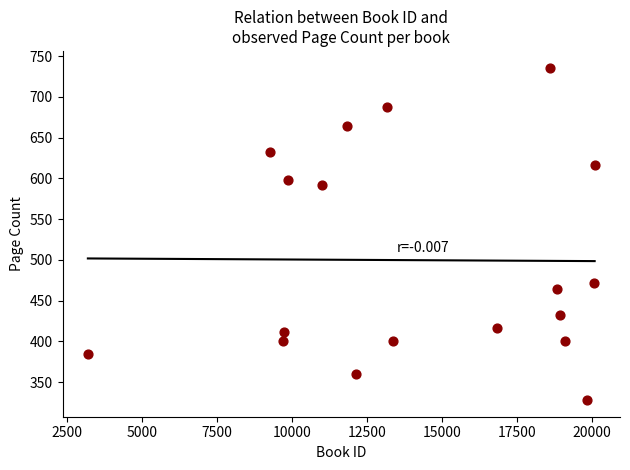

What is the range of Y values (max minus min)?

408